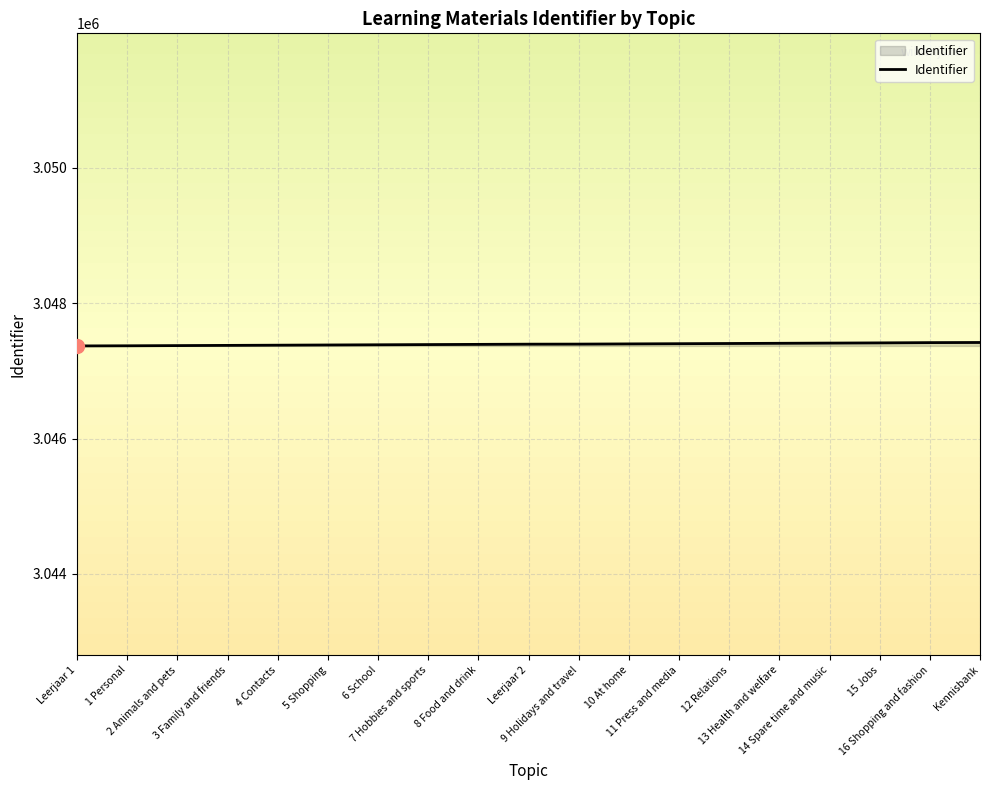

What is the greatest value displayed?

3047420